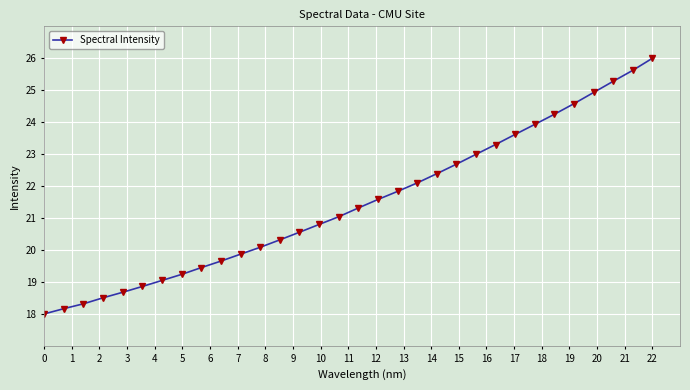

What is the average value?

21.5